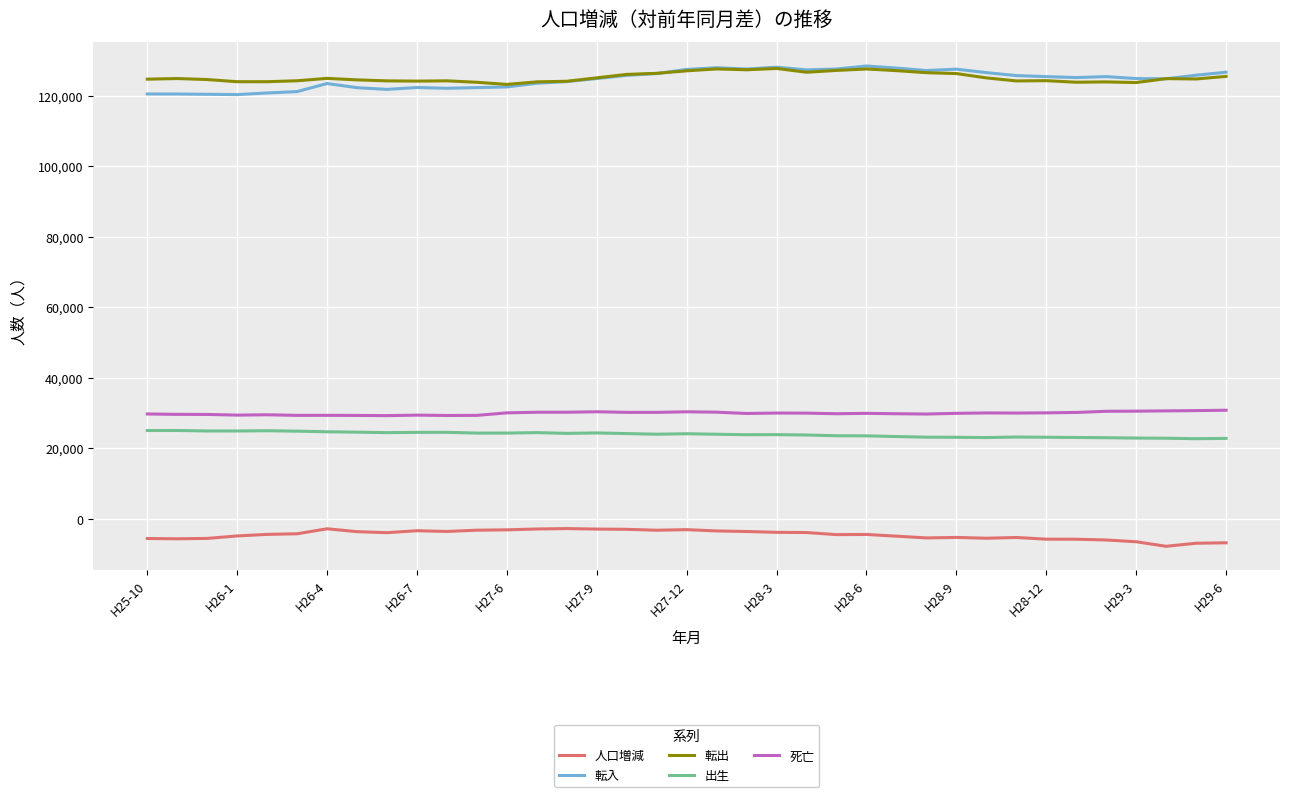

What is the minimum value for 出生?

22731